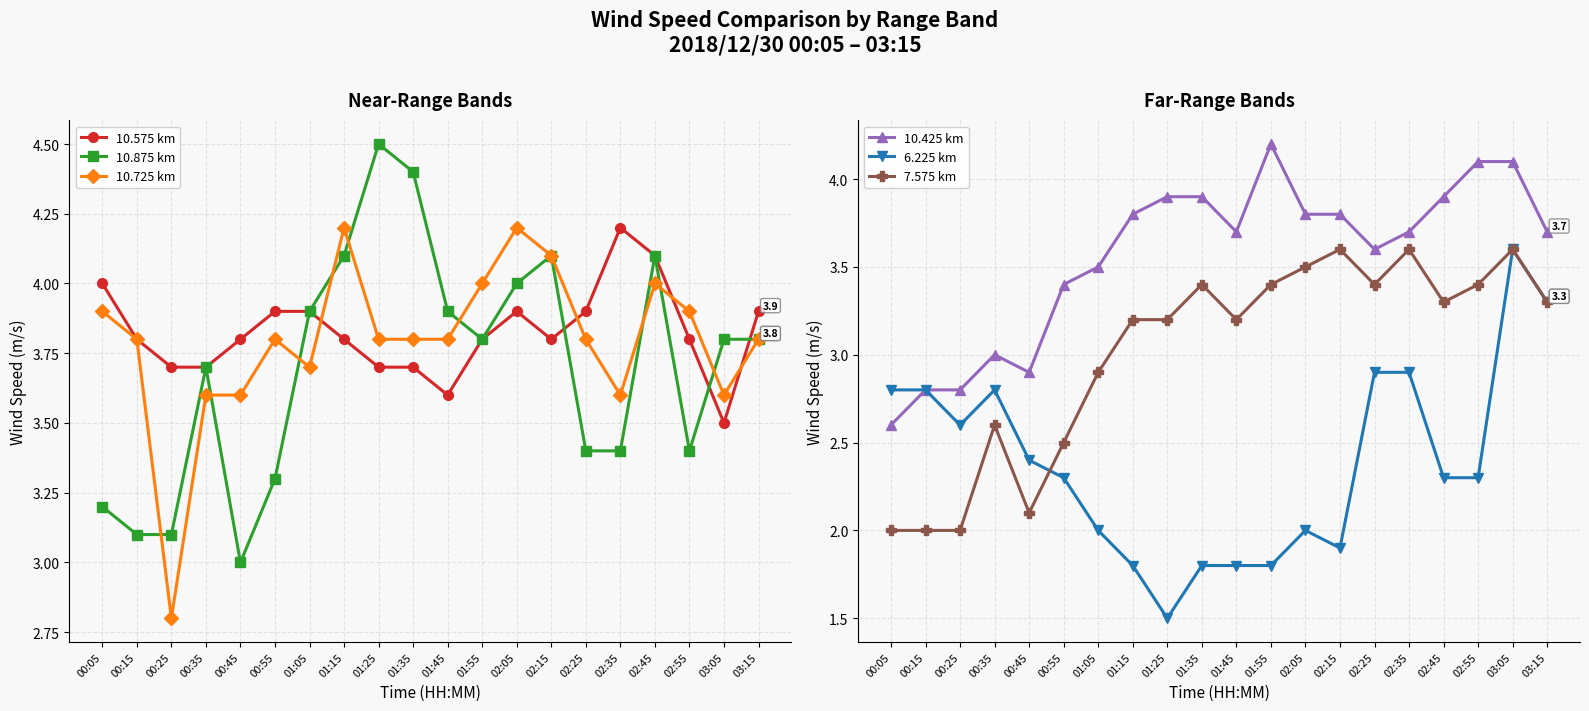

List the series in order of their peak value, lowest first.

6.225 km, 7.575 km, 10.575 km, 10.725 km, 10.425 km, 10.875 km